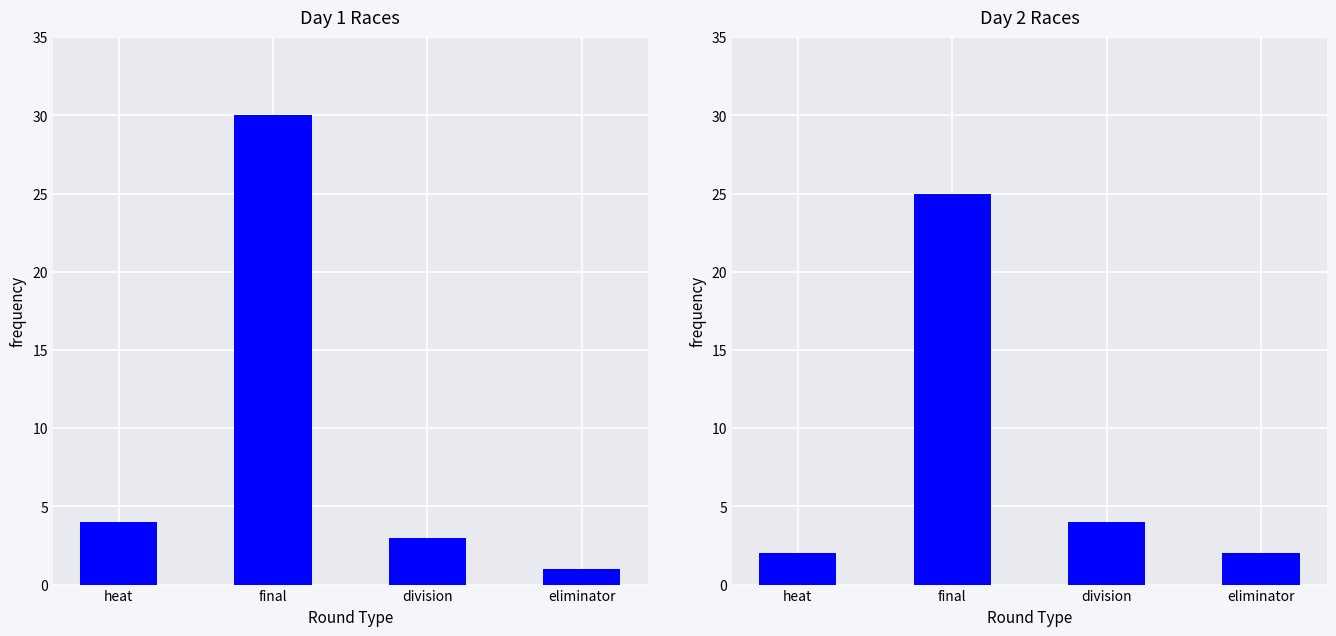

List the series in order of their overall mean, lowest first.

Day 2 Races, Day 1 Races